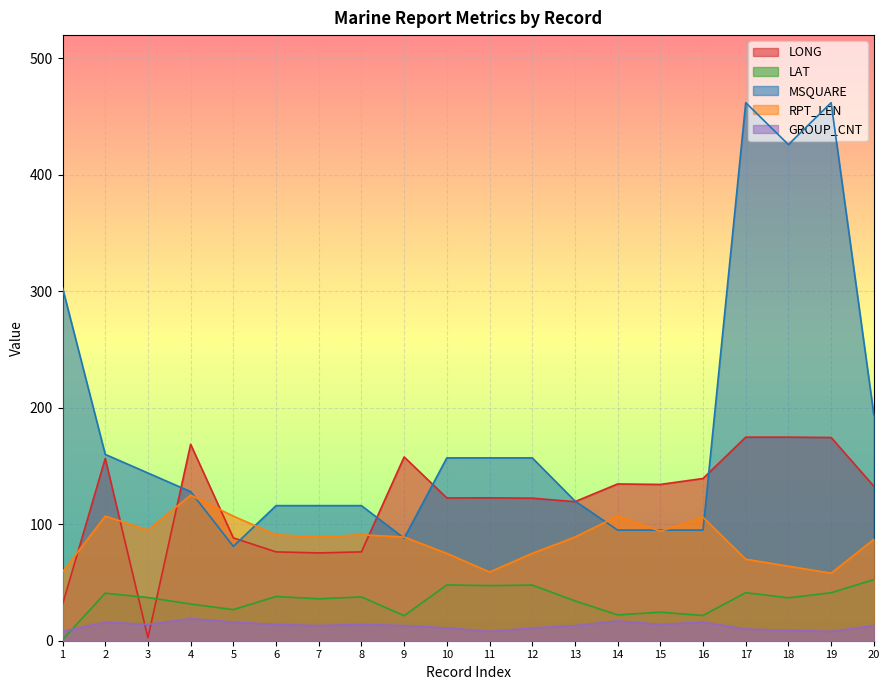

What is the sum of all MSQUARE values?

3672.0